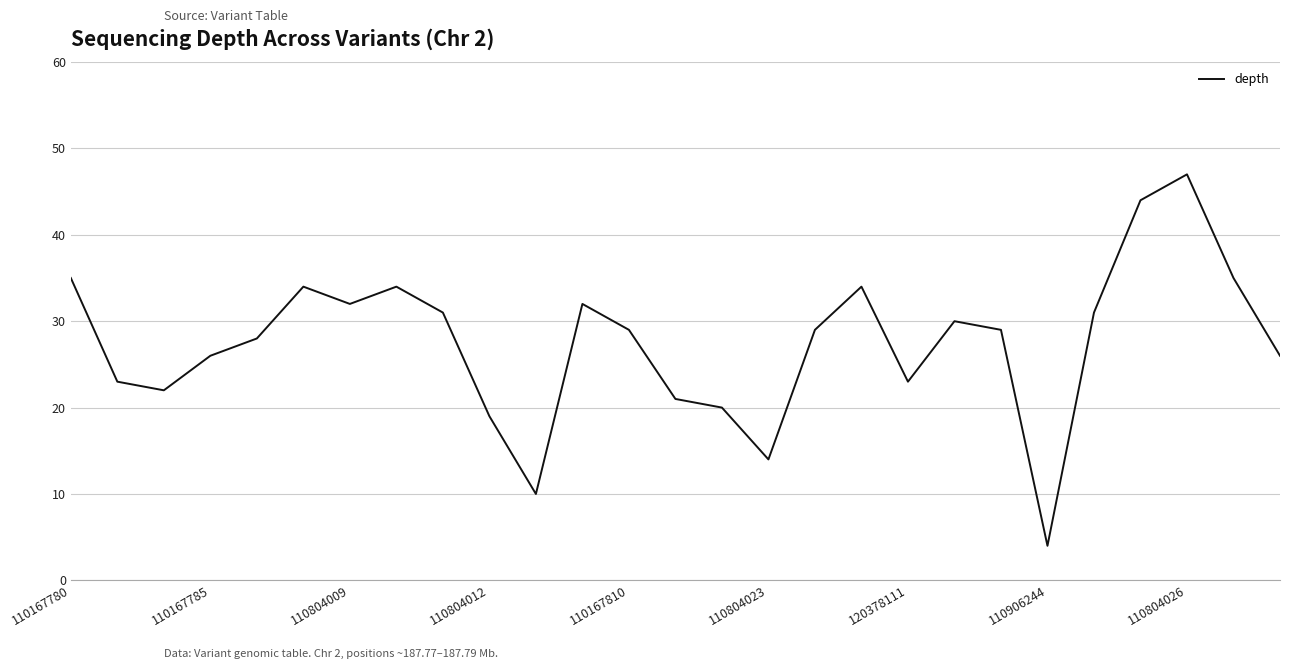

What is the greatest value displayed?

47